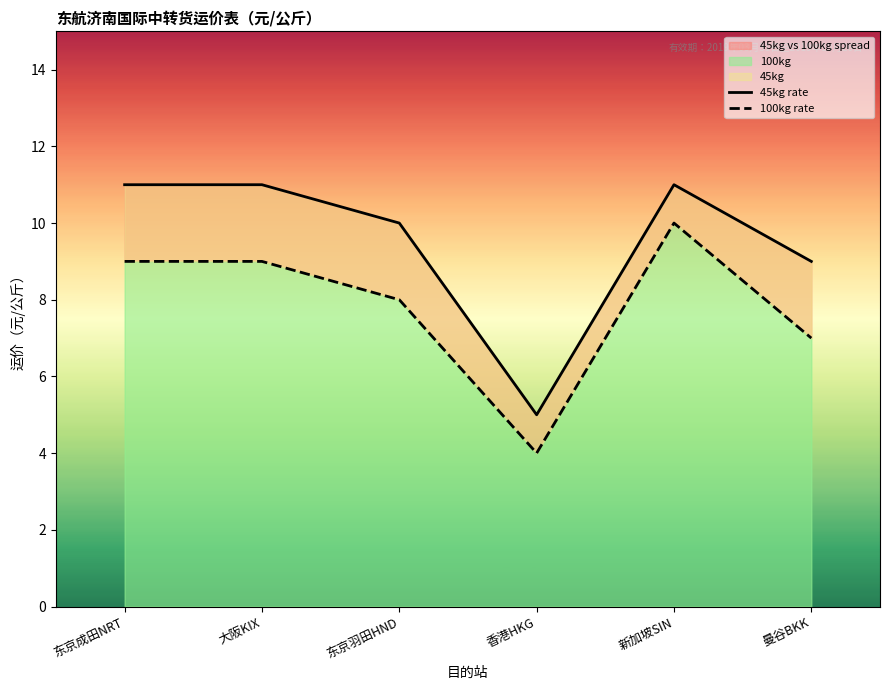

Reading left to right, what are all the values shown in this chart?

45kg rate: 东京成田NRT=11	大阪KIX=11	东京羽田HND=10	香港HKG=5	新加坡SIN=11	曼谷BKK=9
100kg rate: 东京成田NRT=9	大阪KIX=9	东京羽田HND=8	香港HKG=4	新加坡SIN=10	曼谷BKK=7